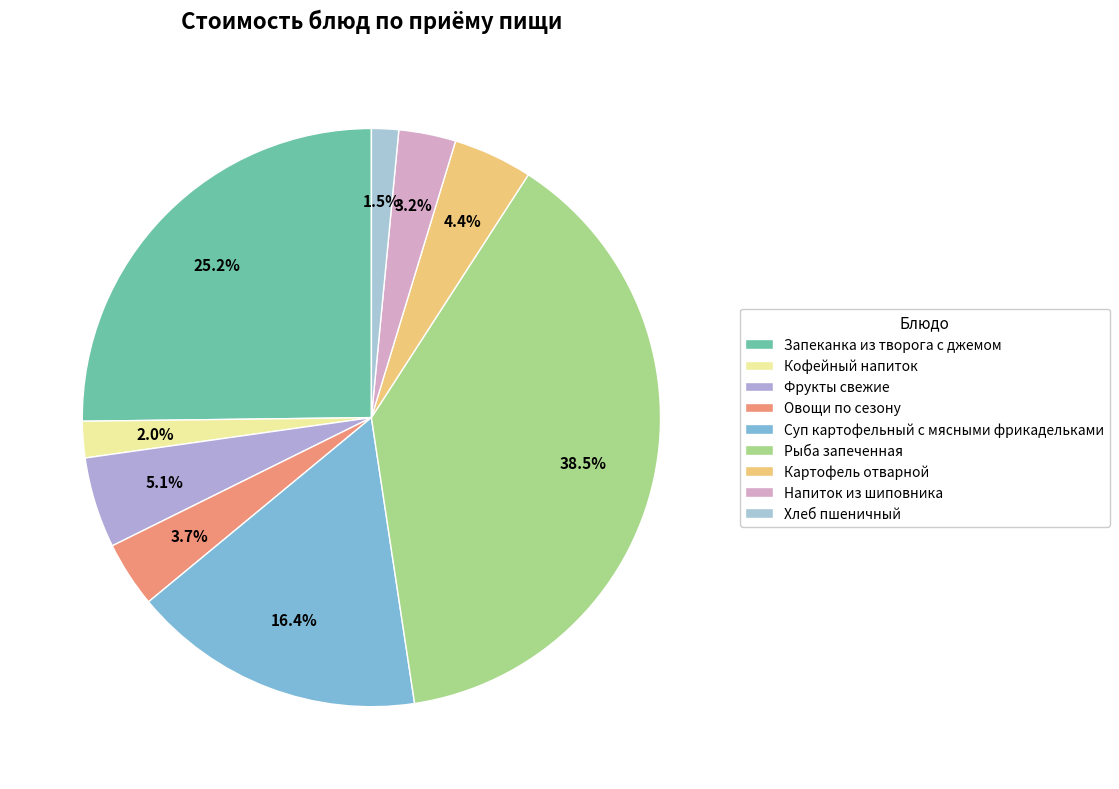

How many slices are in this pie chart?

9